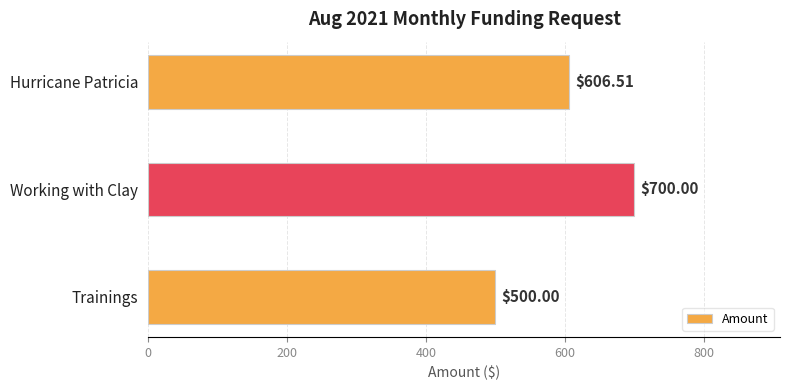

What is the difference between the maximum and second lowest values?

93.5